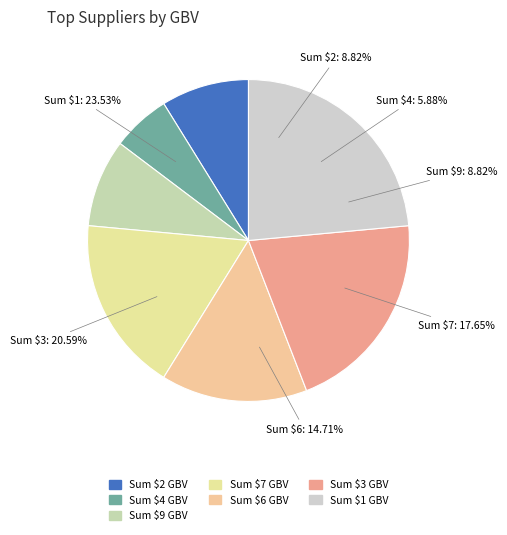

To the nearest percent, what percentage of the pie is 7?

18%